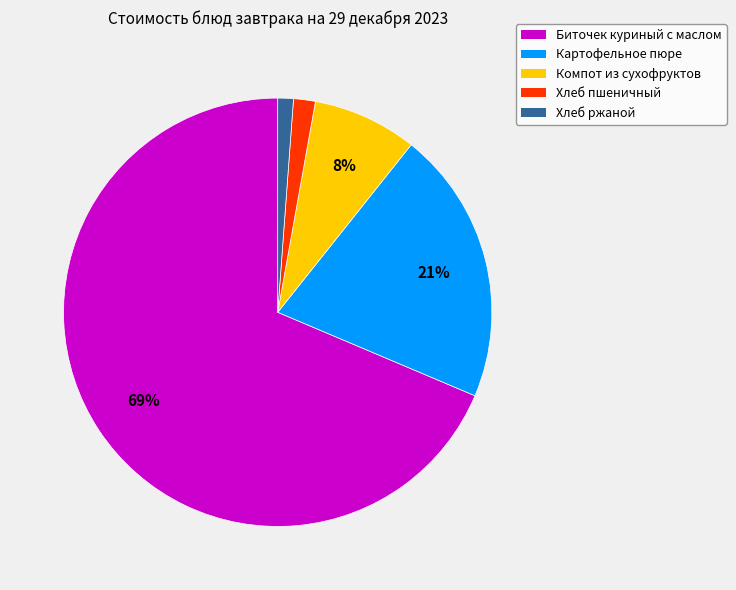

What is the largest slice in the pie chart?

Биточек куриный с маслом